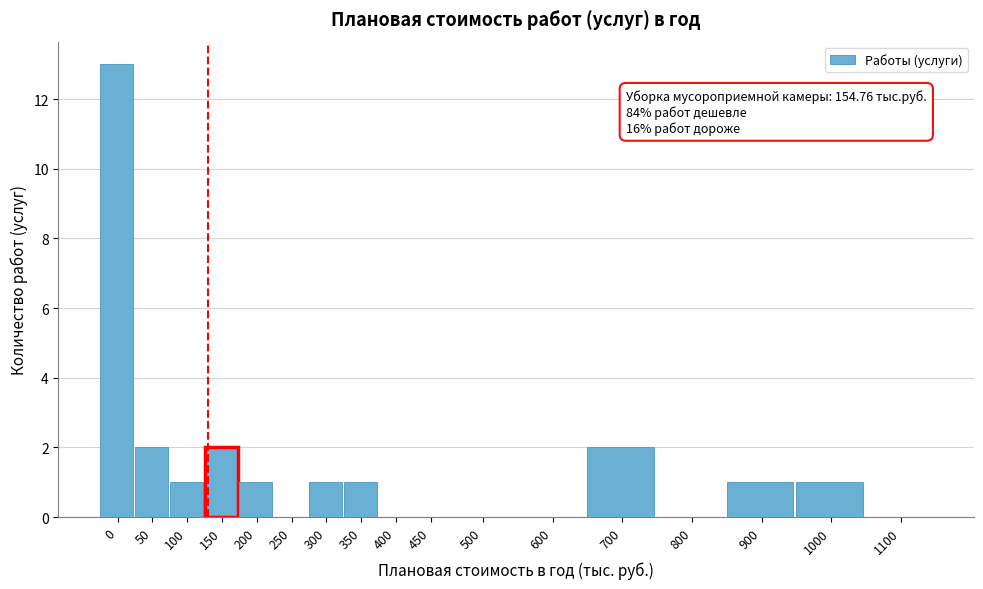

Reading left to right, list all the values displayed in this chart.

0=13	50=2	100=1	150=2	200=1	250=0	300=1	350=1	400=0	450=0	500=0	600=0	700=2	800=0	900=1	1000=1	1100=0